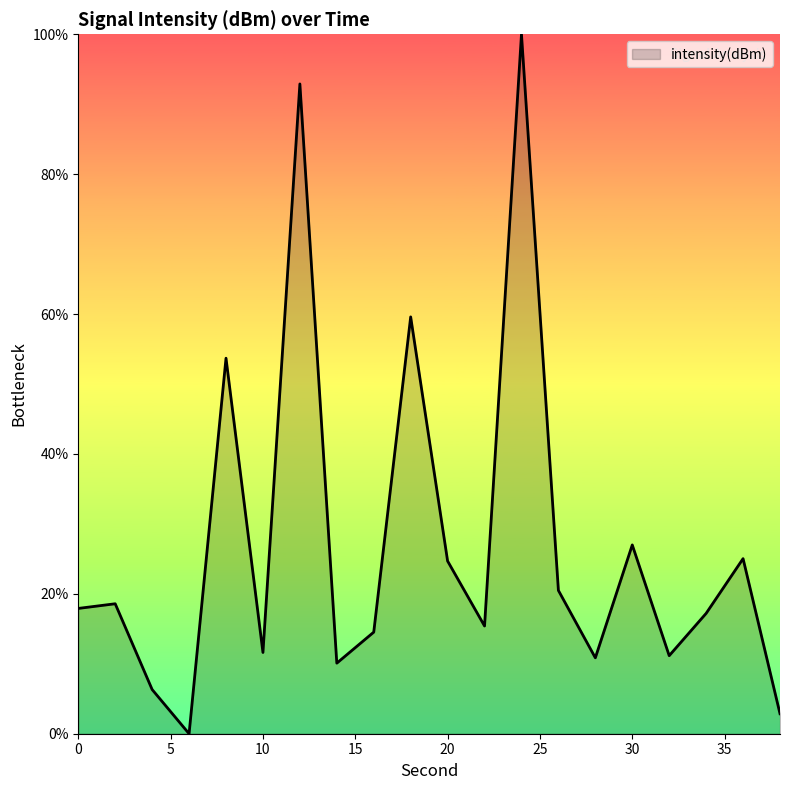

What is the greatest value displayed?

100.0